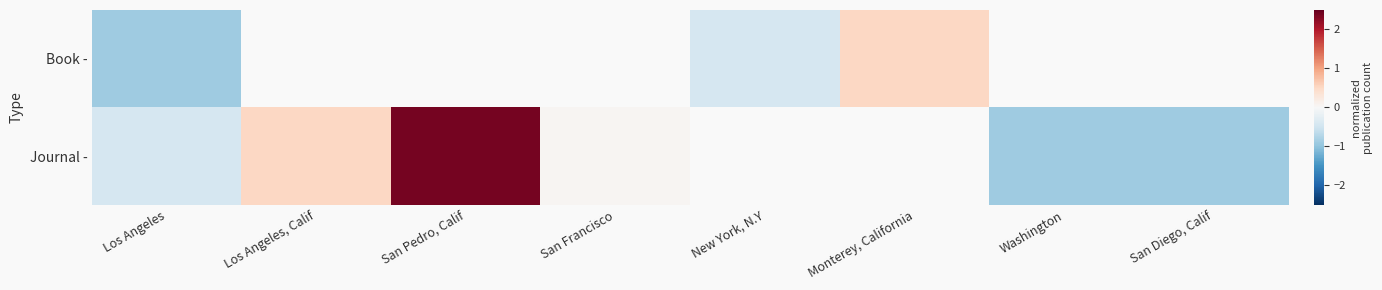

What is the smallest value displayed?

-0.9